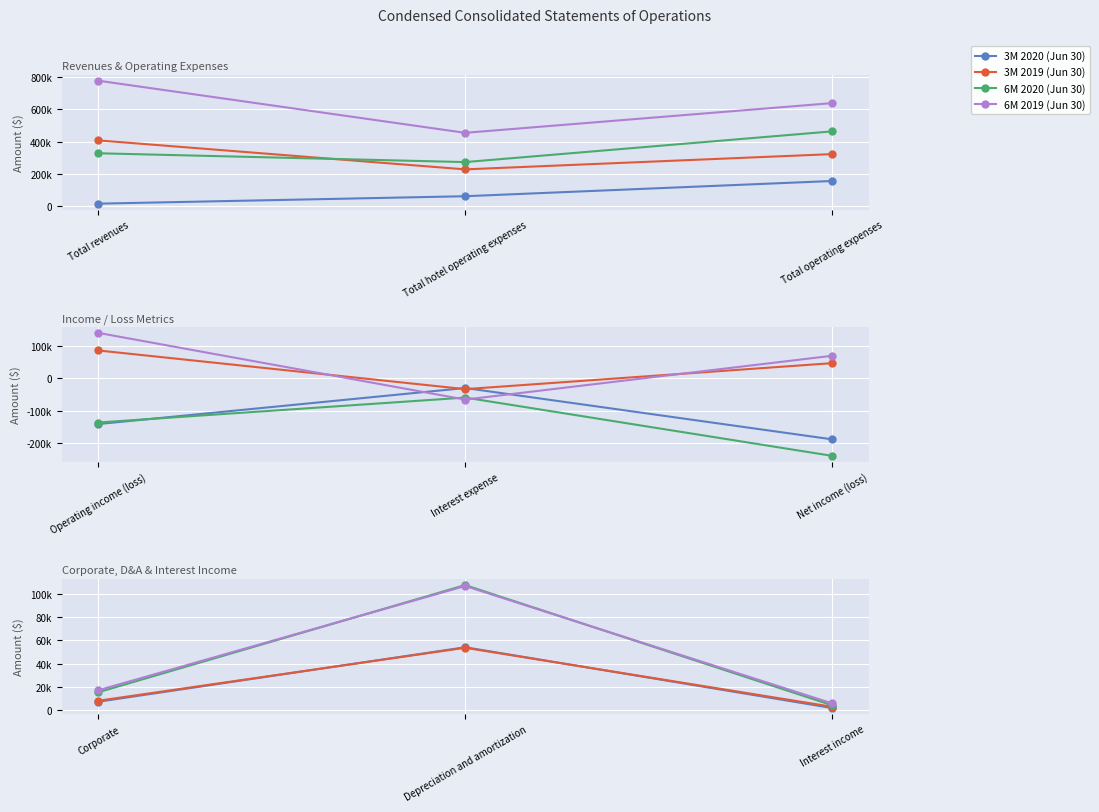

Rank the series at Interest income from lowest to highest value.

3M 2020 (Jun 30), 3M 2019 (Jun 30), 6M 2020 (Jun 30), 6M 2019 (Jun 30)